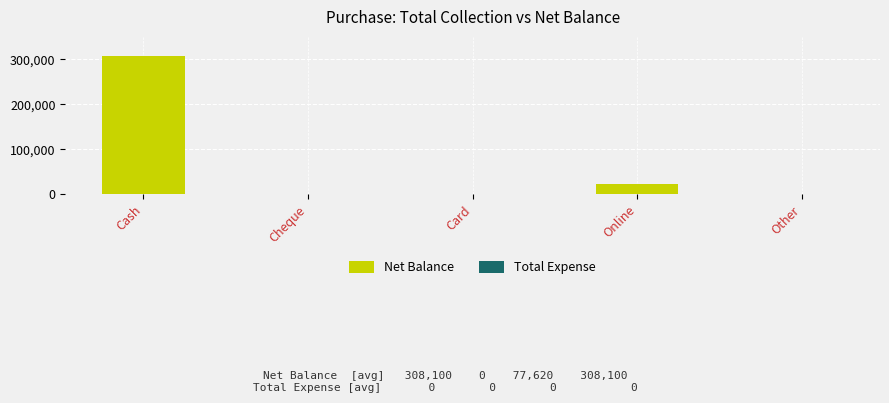

Which has a higher value, Online or Other?

Online